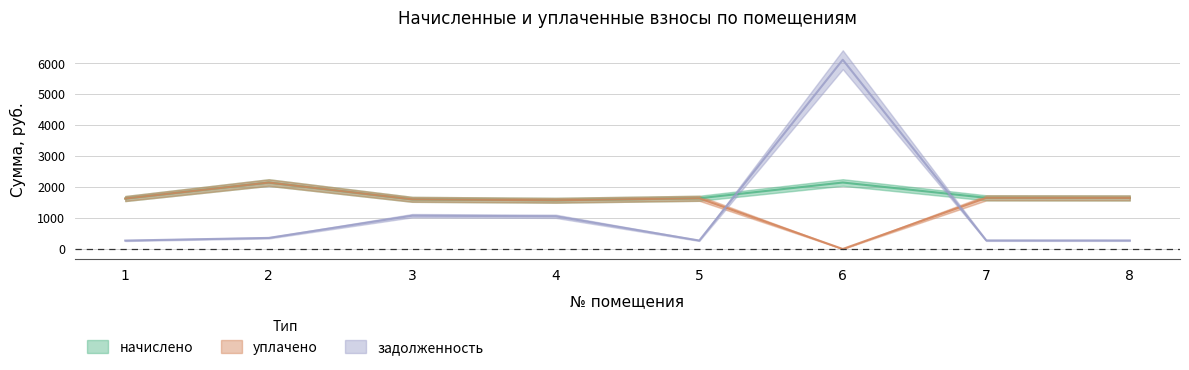

Which has a higher value, 3 or 2?

2